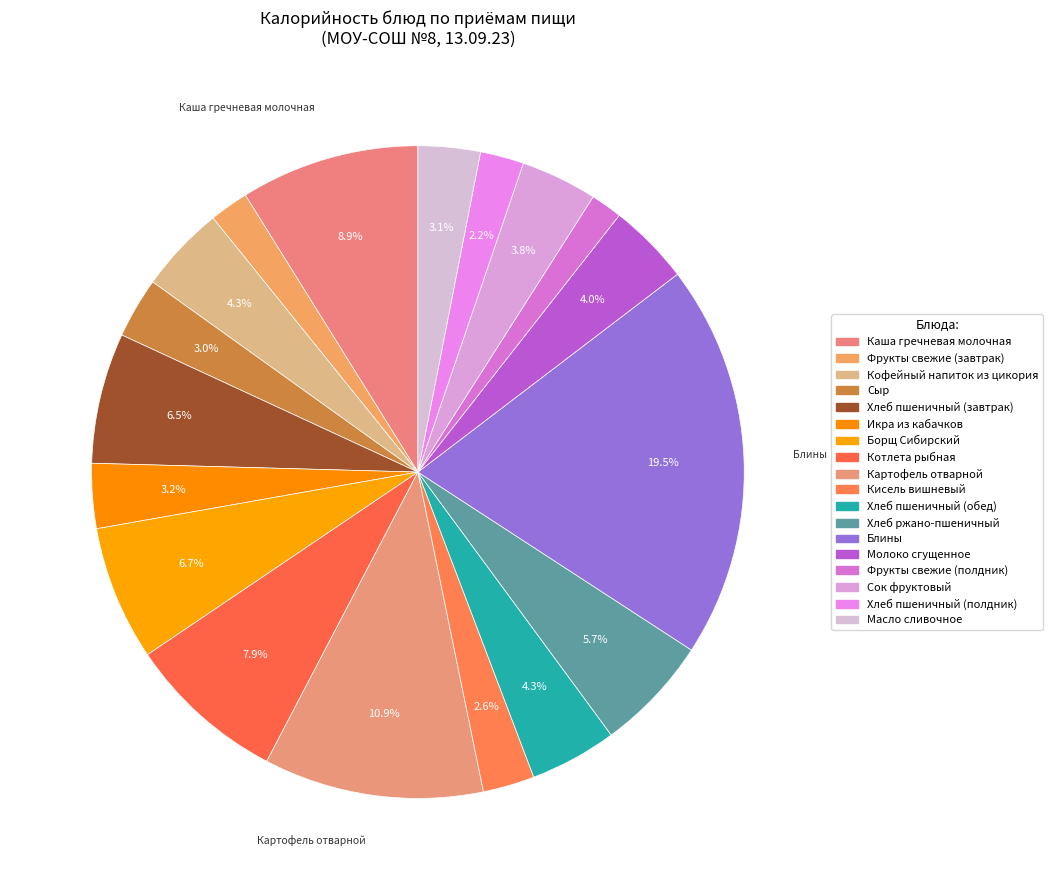

Which slice is the largest?

Блины